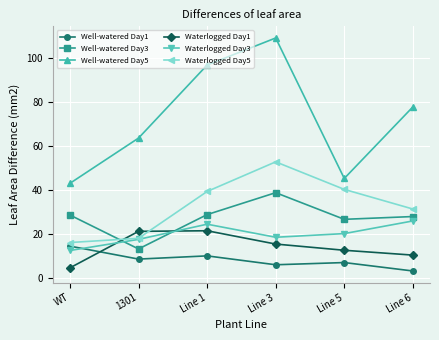

What is the difference between the highest and lowest values at Line 1?

86.5